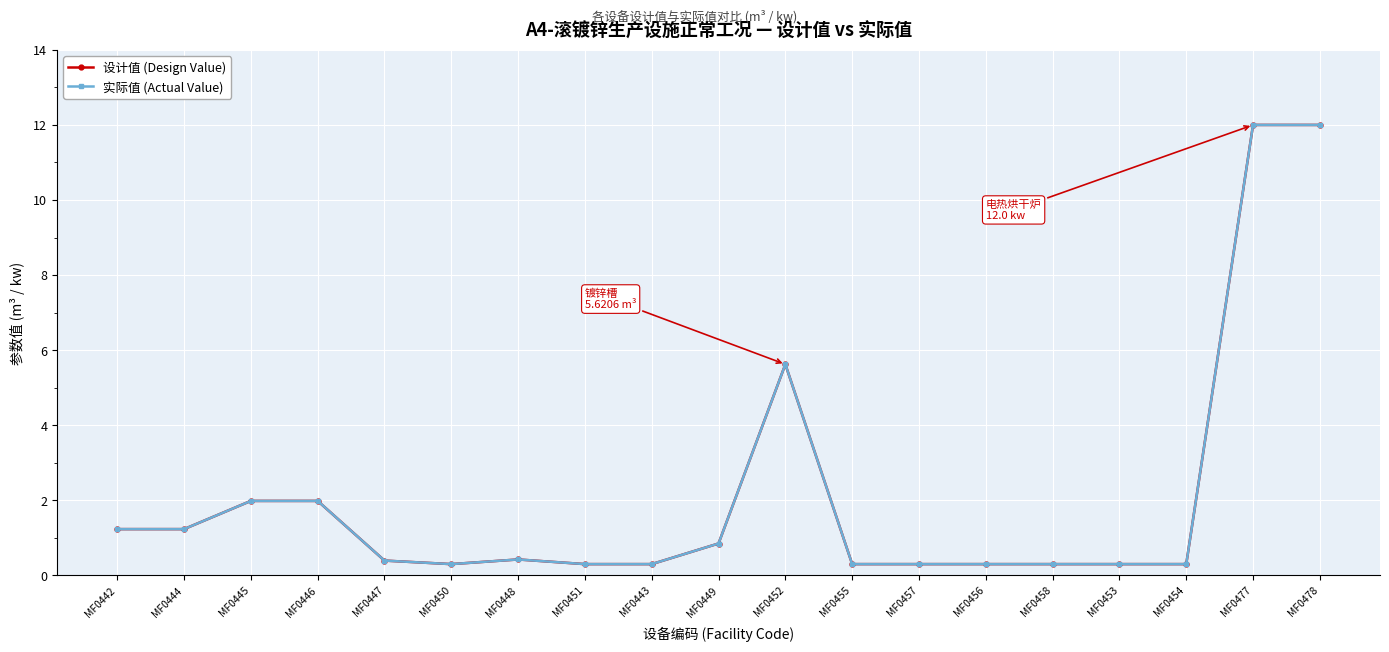

Does the chart have visible grid lines?

Yes